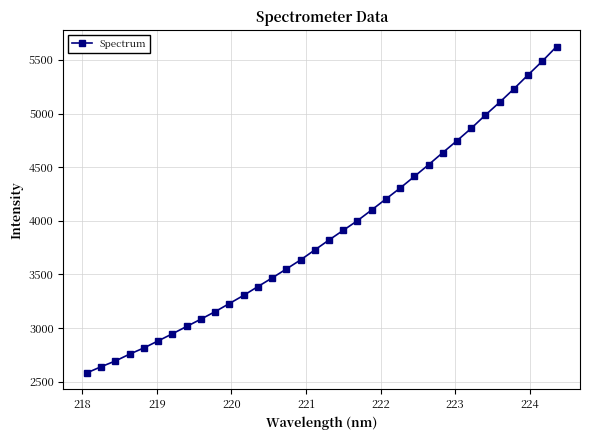

What is the average value?

3888.0